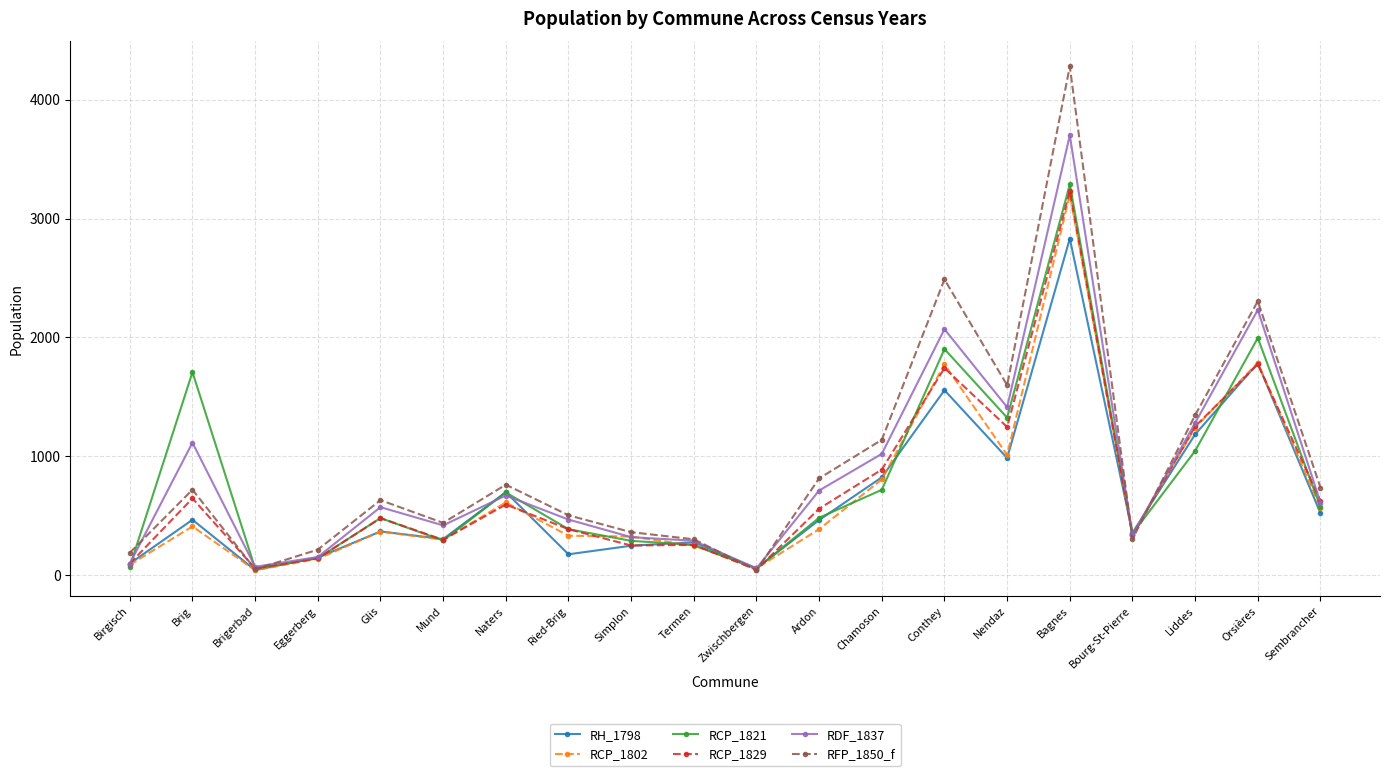

Which label corresponds to the largest value in the chart?

Bagnes